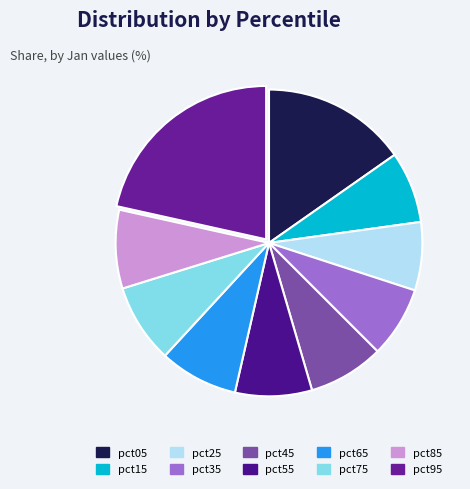

What is the smallest slice in the pie chart?

pct25